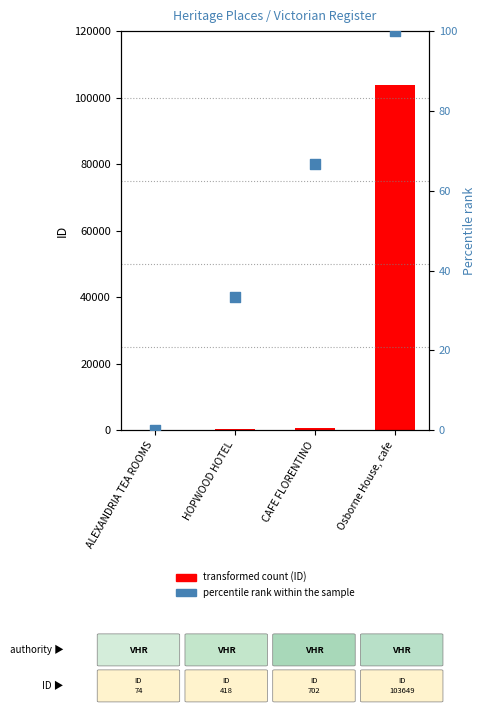

Which series reaches the maximum Y coordinate?

ID (Heritage Place)